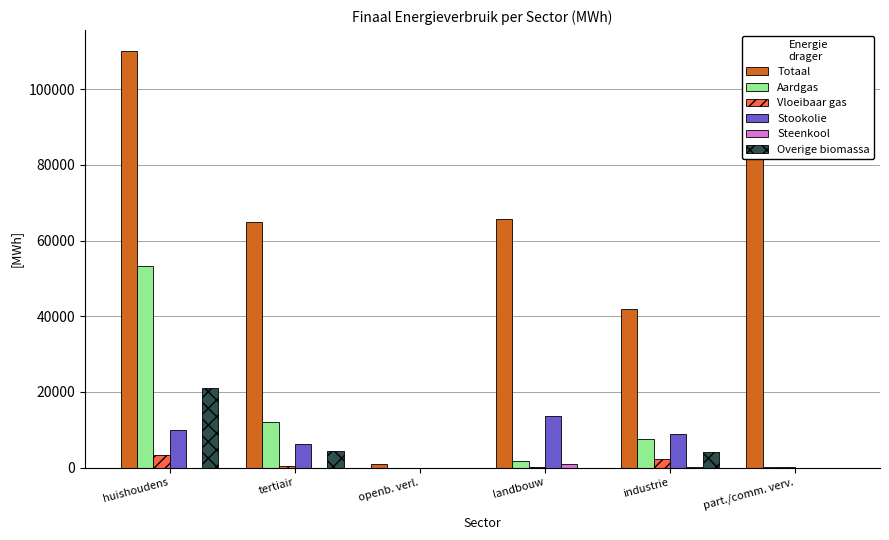

Is the value of Overige biomassa at industrie greater than the value of Totaal at tertiair?

No